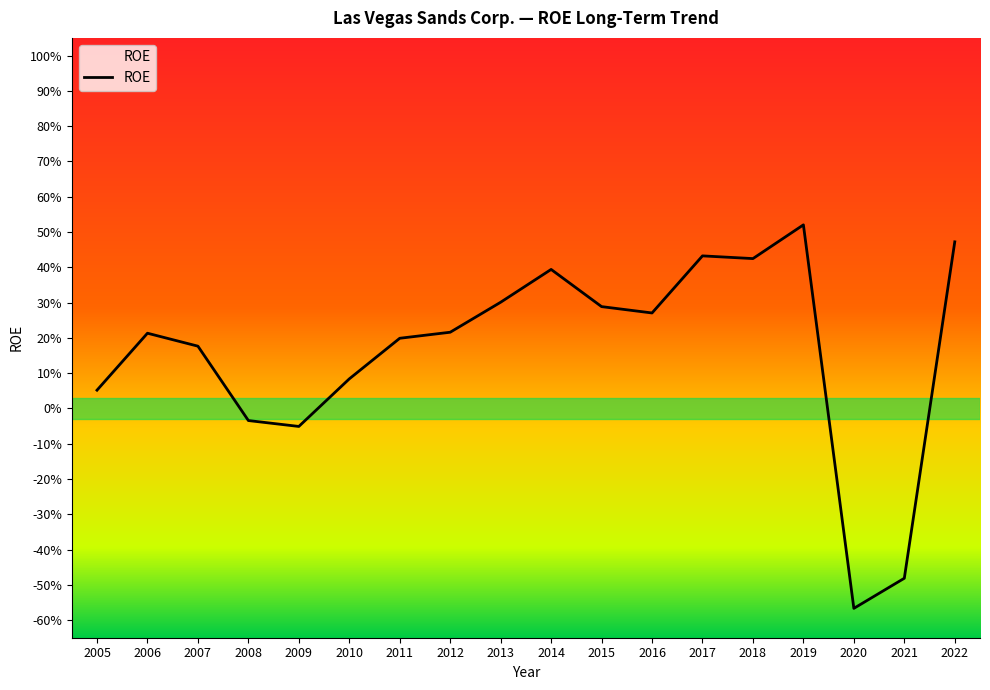

What is the difference between the values at 2005 and 2021?

0.5